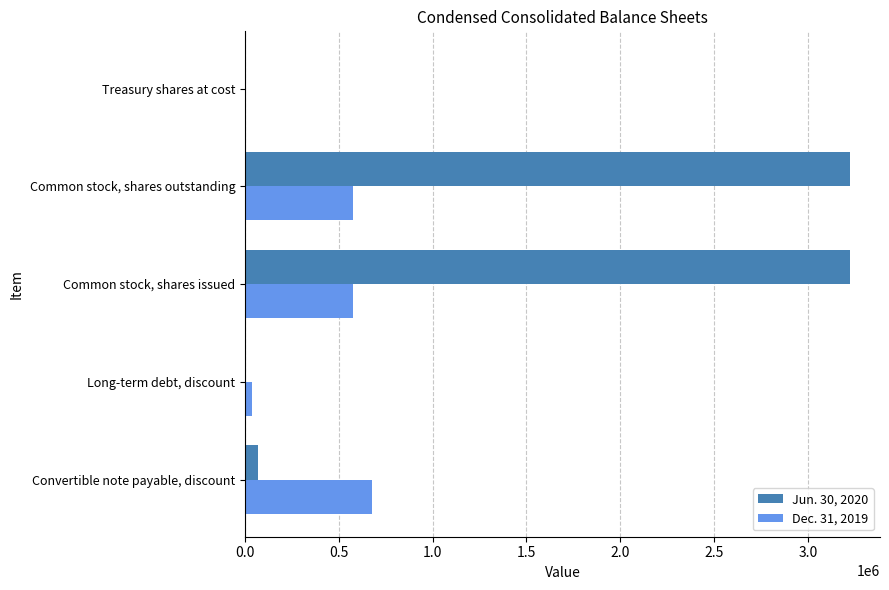

Is it true that Dec. 31, 2019 equals 676703 at Convertible note payable, discount?

True